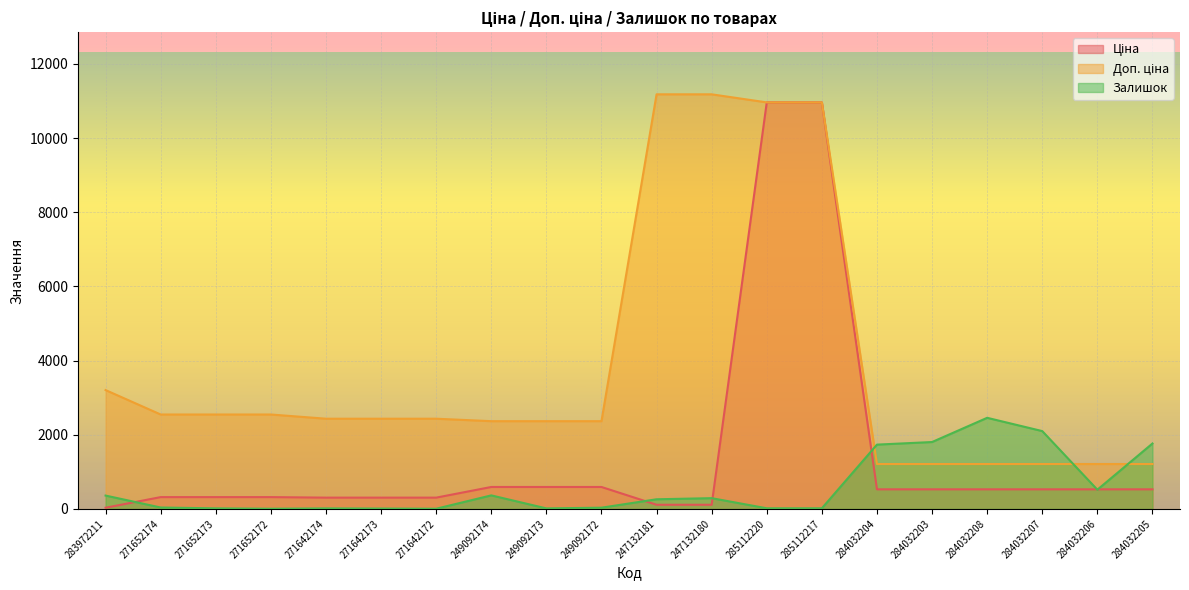

The value of Ціна at 284032207 is 528.2. True or false?

True